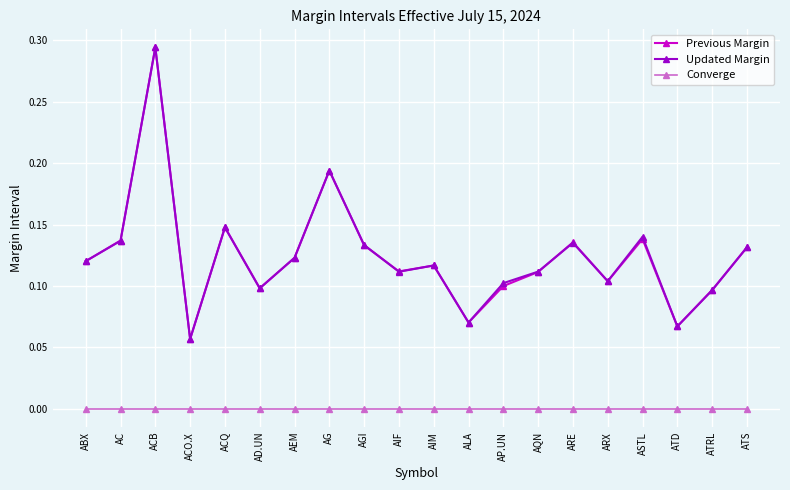

Between AQN and ATD, which series saw the biggest shift?

Updated Margin